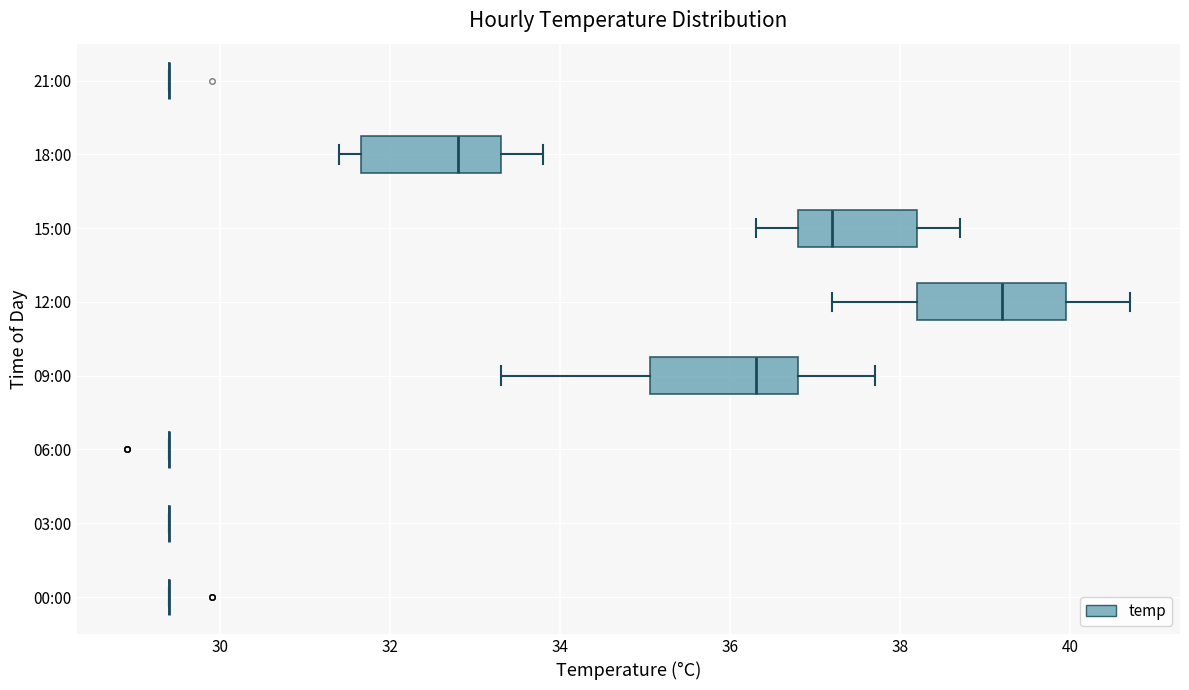

Reading bottom to top, read every box against the x-axis: the position of its median line, the range the box covers, and the ends of its whiskers. The values are not printed on the chart, so give them approximately, as read against the axis.

00:00: box collapsed to a line at 29.4, whiskers 29.4 to 29.4
03:00: box collapsed to a line at 29.4, whiskers 29.4 to 29.4
06:00: box collapsed to a line at 29.4, whiskers 29.4 to 29.4
09:00: median 36.4, box 35.0 to 36.8, whiskers 33.4 to 37.8
12:00: median 39.2, box 38.2 to 40.0, whiskers 37.2 to 40.8
15:00: median 37.2, box 36.8 to 38.2, whiskers 36.4 to 38.8
18:00: median 32.8, box 31.6 to 33.4, whiskers 31.4 to 33.8
21:00: box collapsed to a line at 29.4, whiskers 29.4 to 29.4